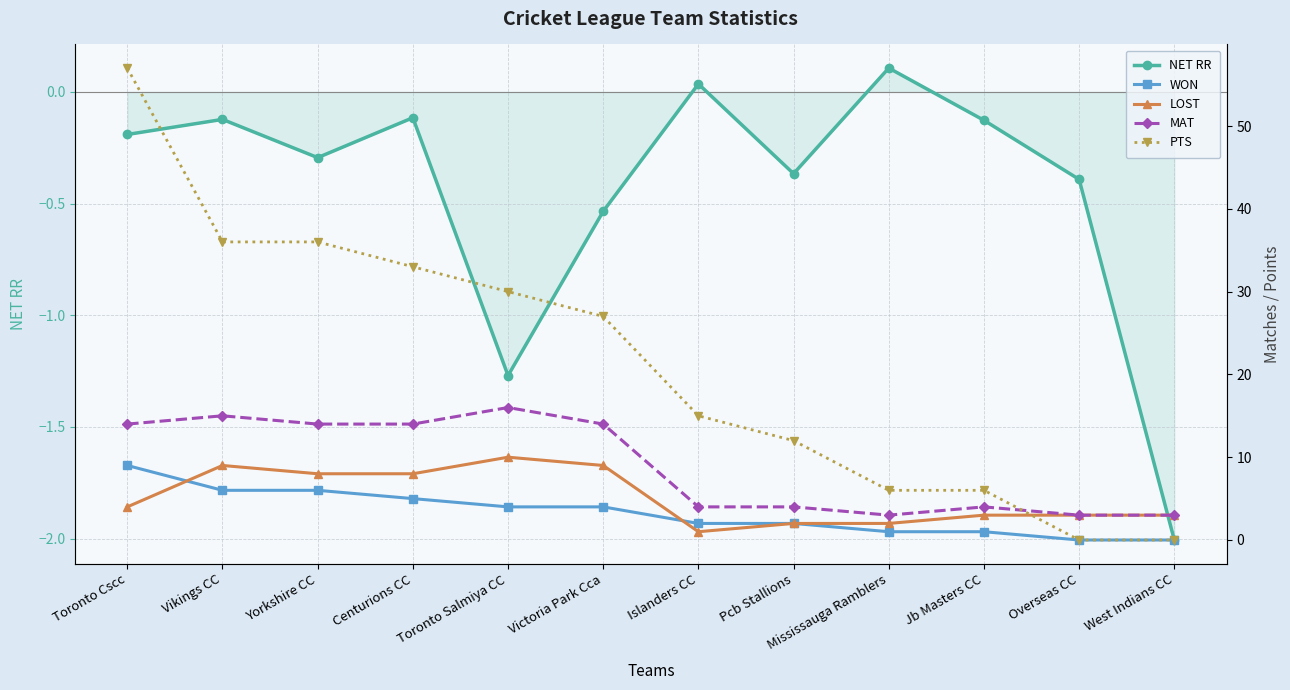

What is the label of the 12th point from the right?

Toronto Cscc